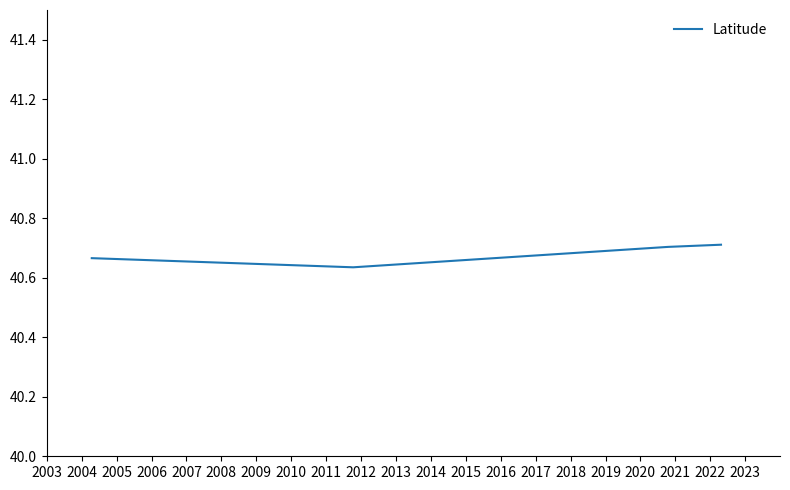

How many values are between 40 and 41?

4